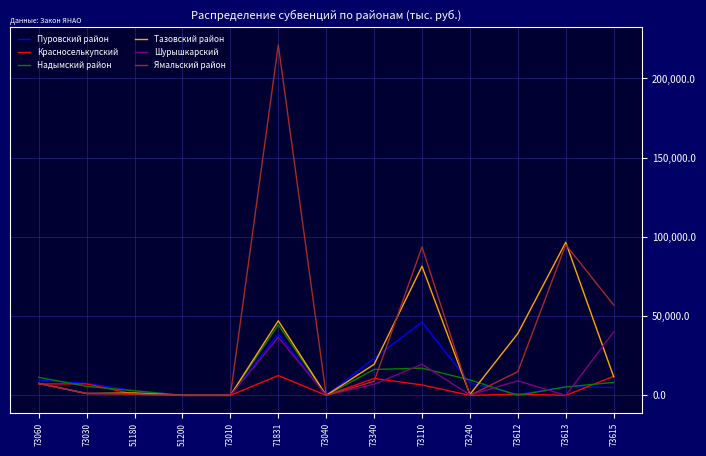

What is the average value of the Ямальский район series?

38486